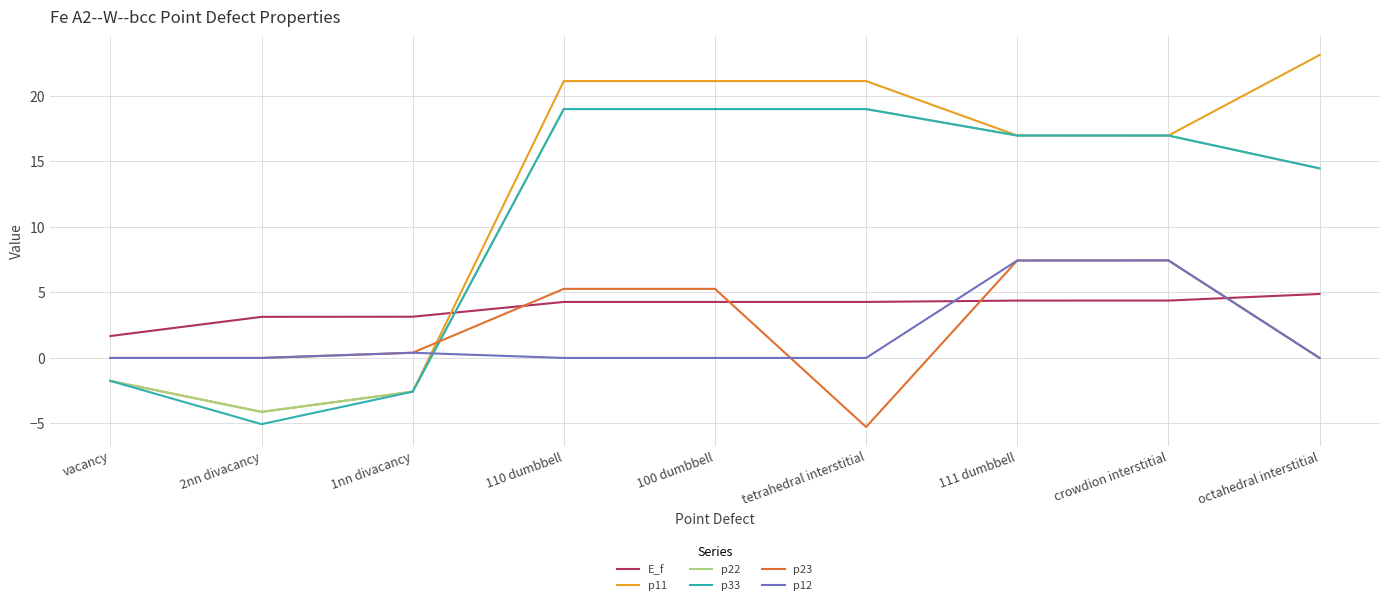

What is the total value across all series at 110 dumbbell?

68.7